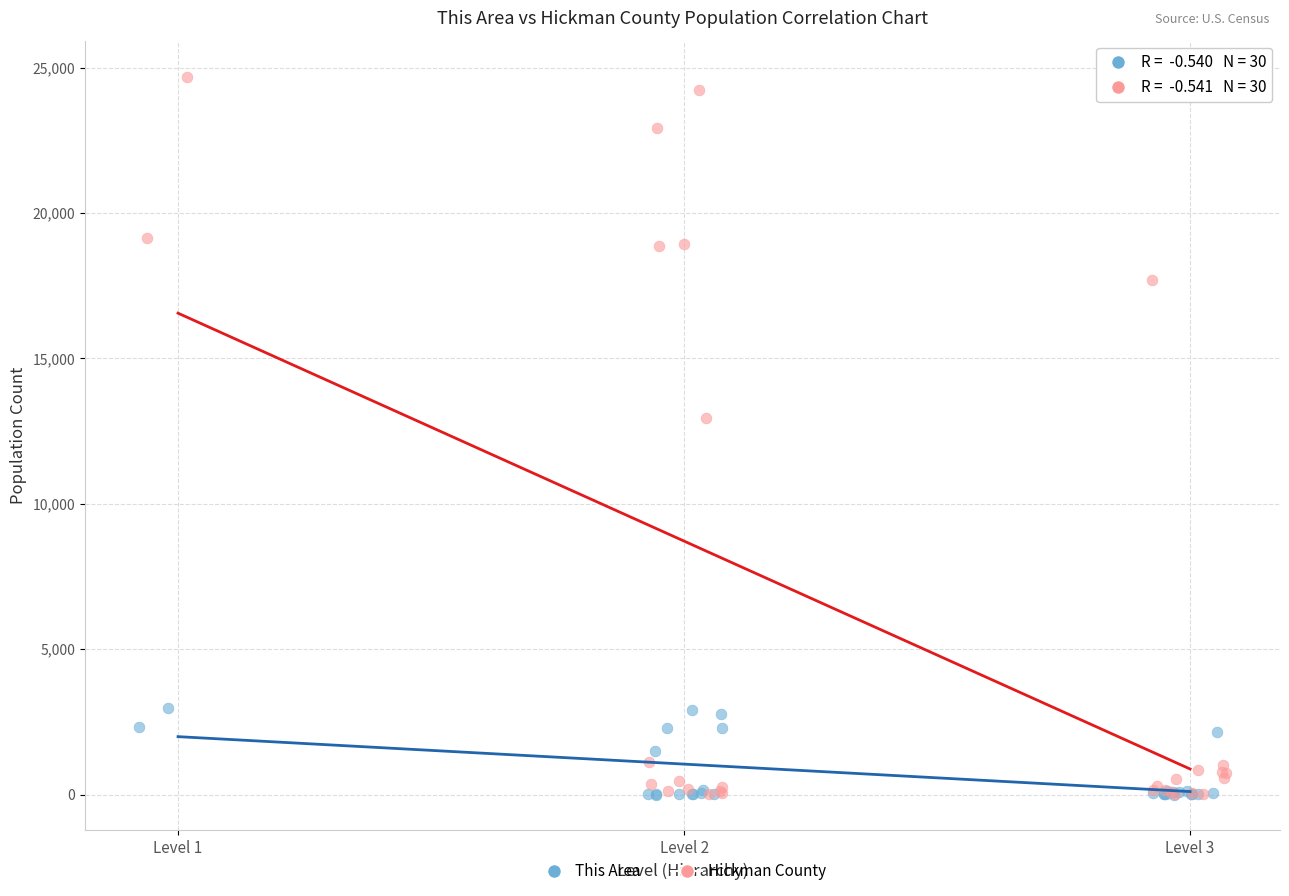

Which series reaches the maximum Y coordinate?

Hickman County